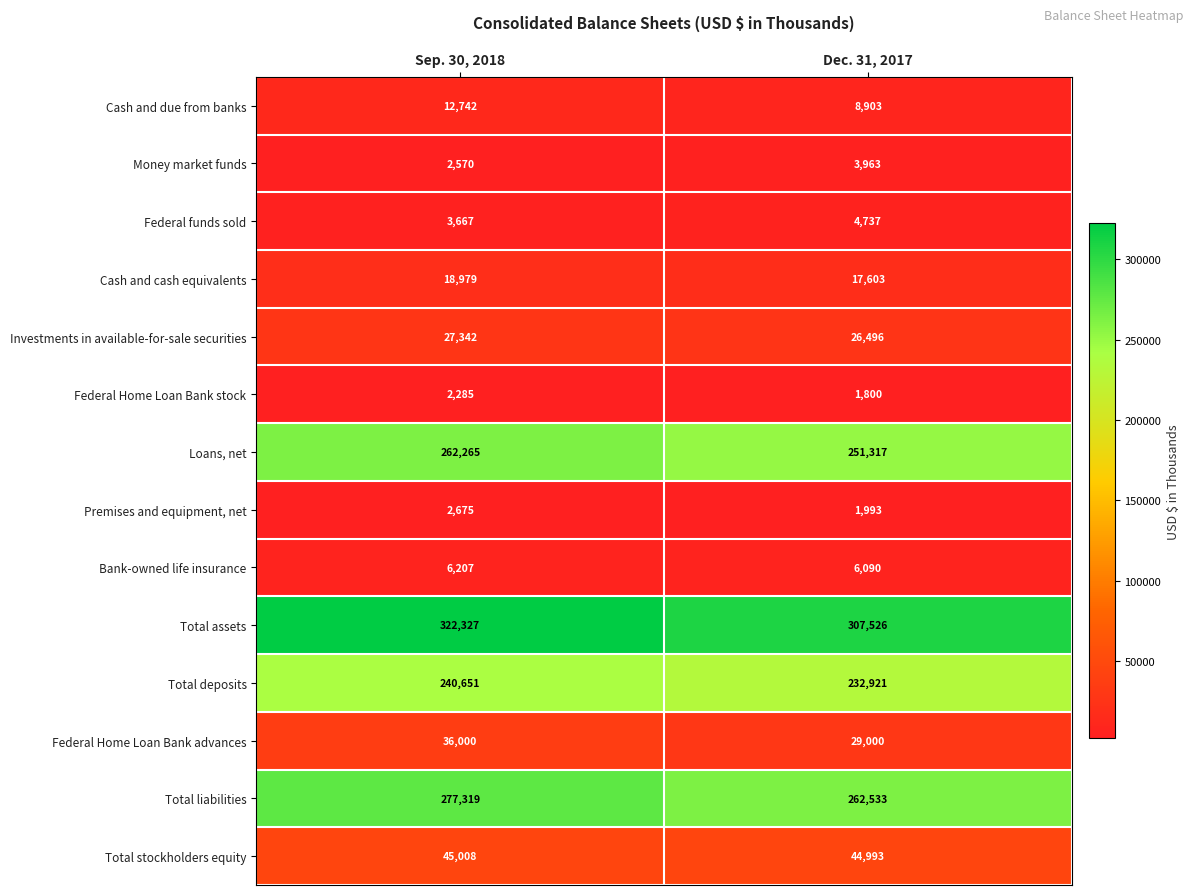

Which series has the widest spread of values?

Total assets